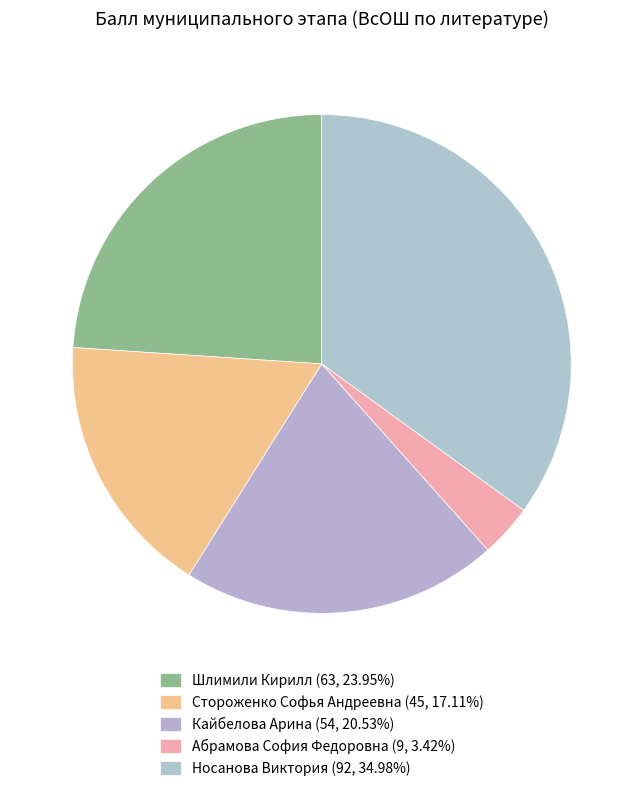

Rank the categories by value from lowest to highest.

Абрамова София Федоровна, Стороженко Софья Андреевна, Кайбелова Арина, Шлимили Кирилл, Носанова Виктория